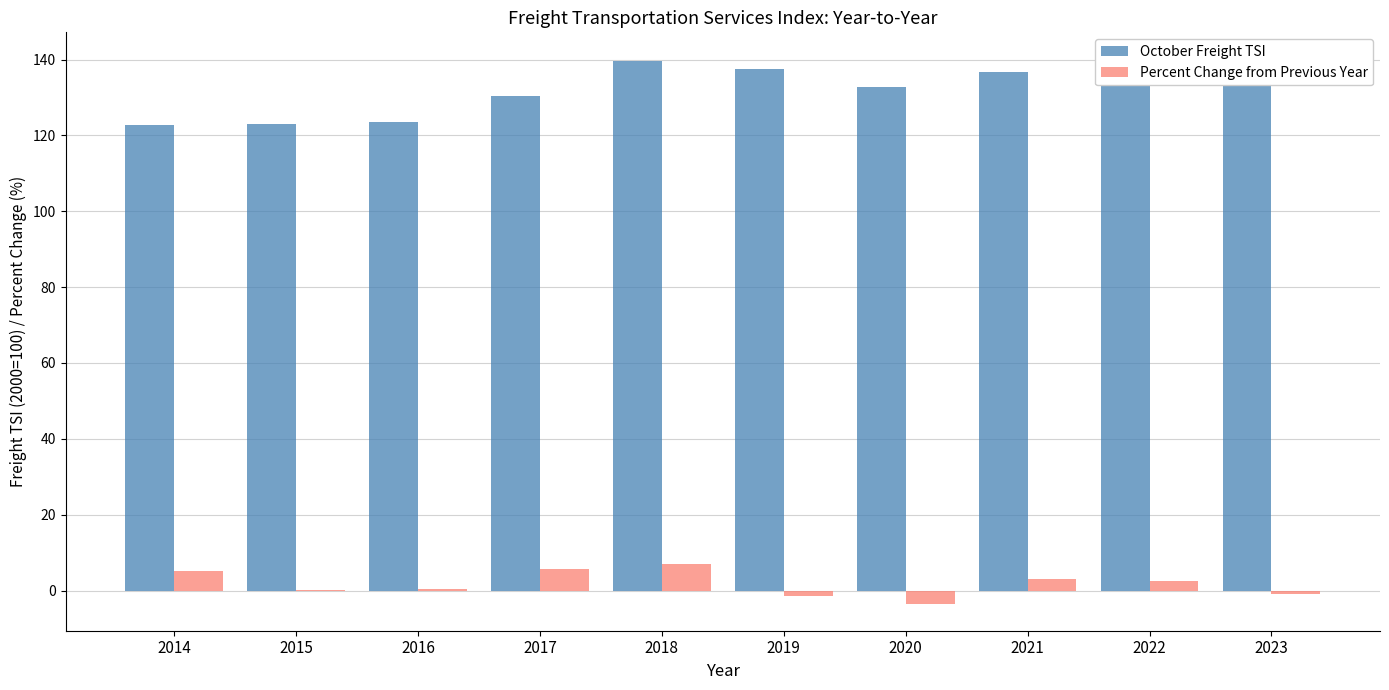

What is the difference between the maximum and minimum values in the October Freight TSI series?

17.3